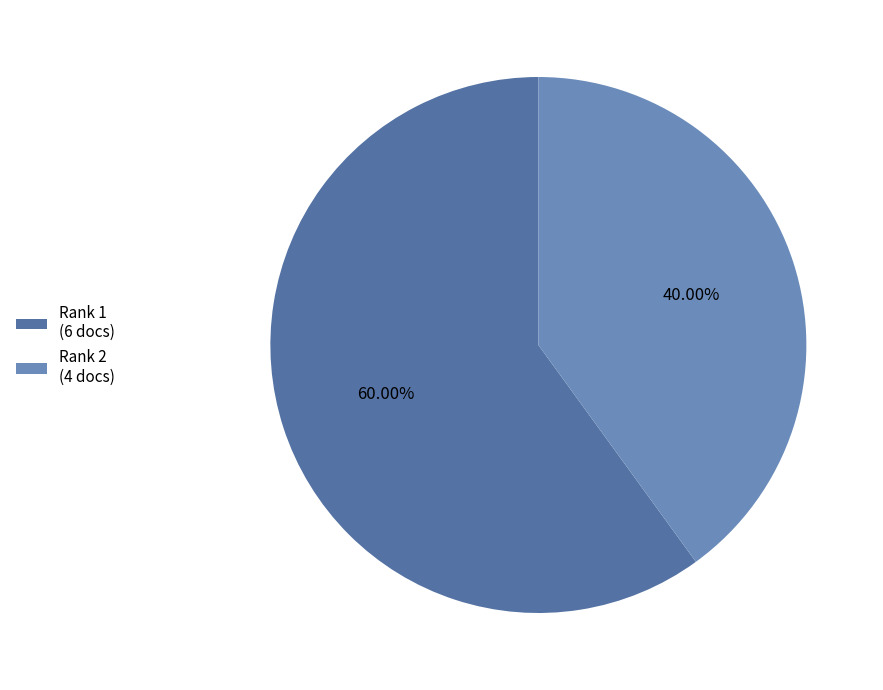

Which category has the smallest portion of the pie?

Rank 2